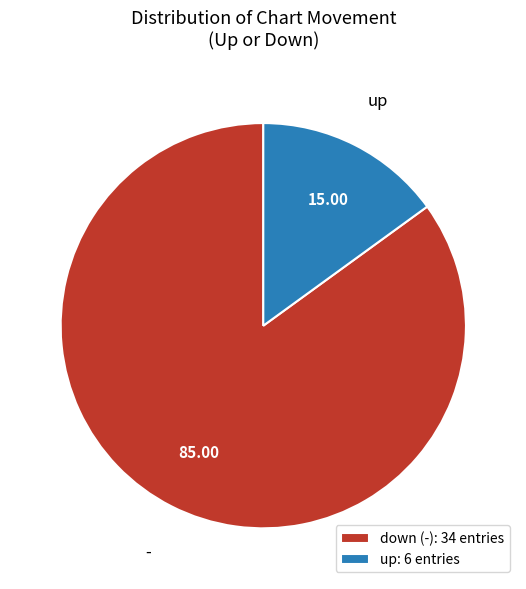

Do down (-): 34 entries and up: 6 entries together represent more than half of the pie?

Yes